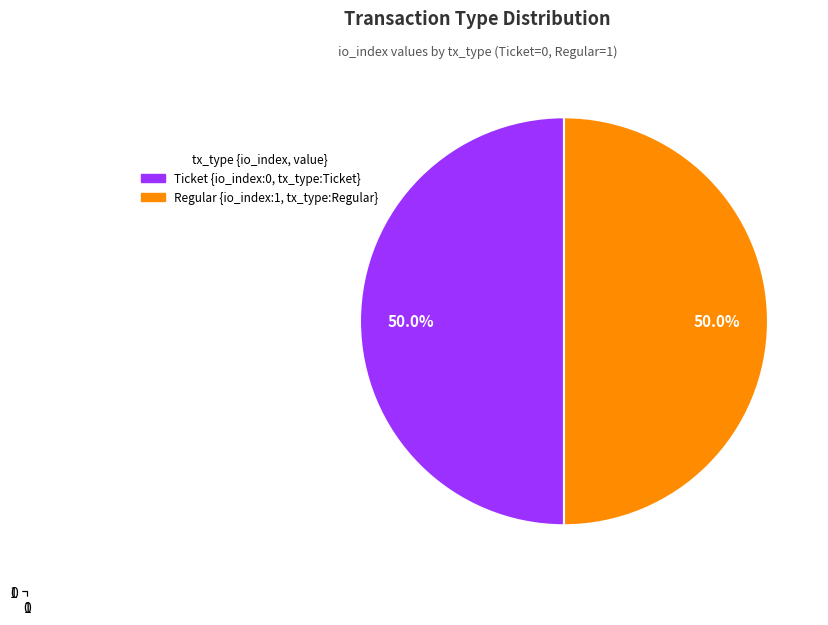

Rank the categories by value from highest to lowest.

Regular, Ticket